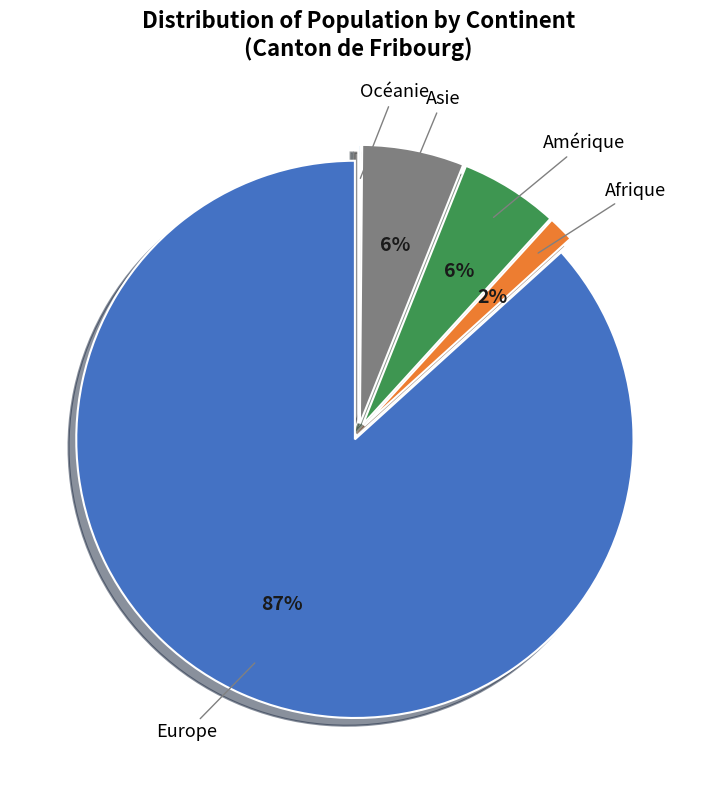

Is there a majority slice in this chart?

Yes